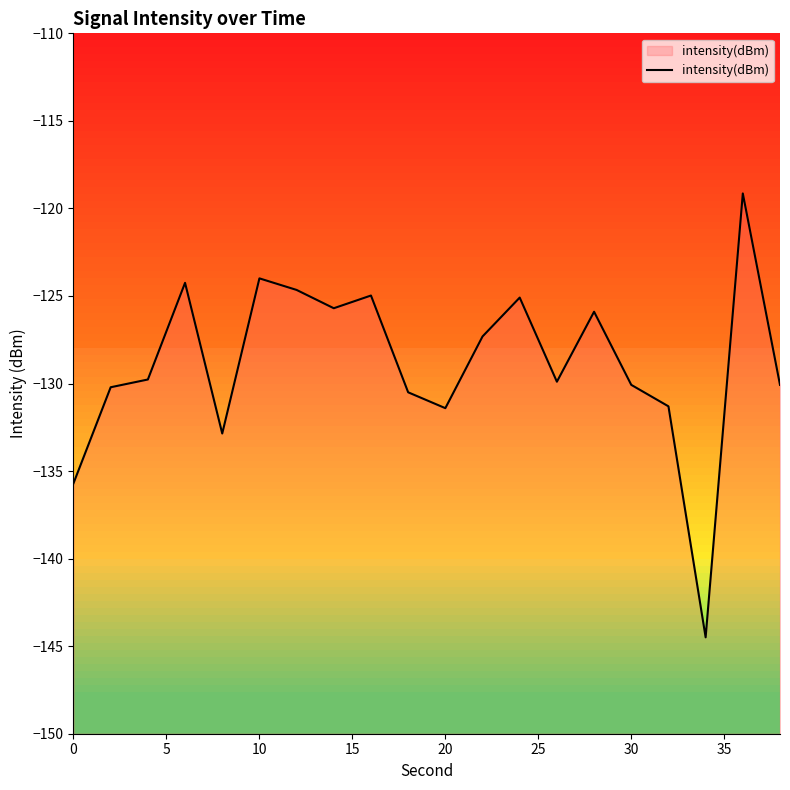

How many data points are less than -129?

11